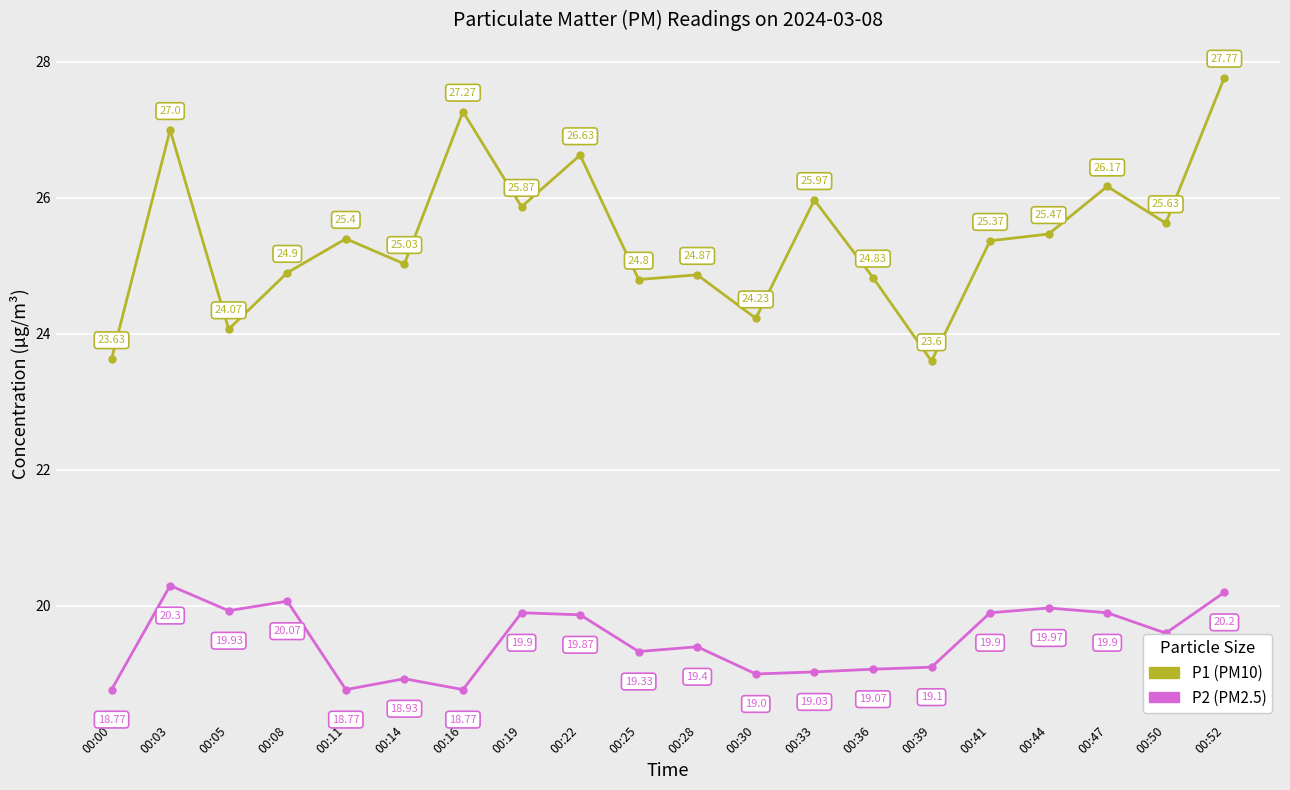

Does the chart display data point markers on the line(s)?

Yes